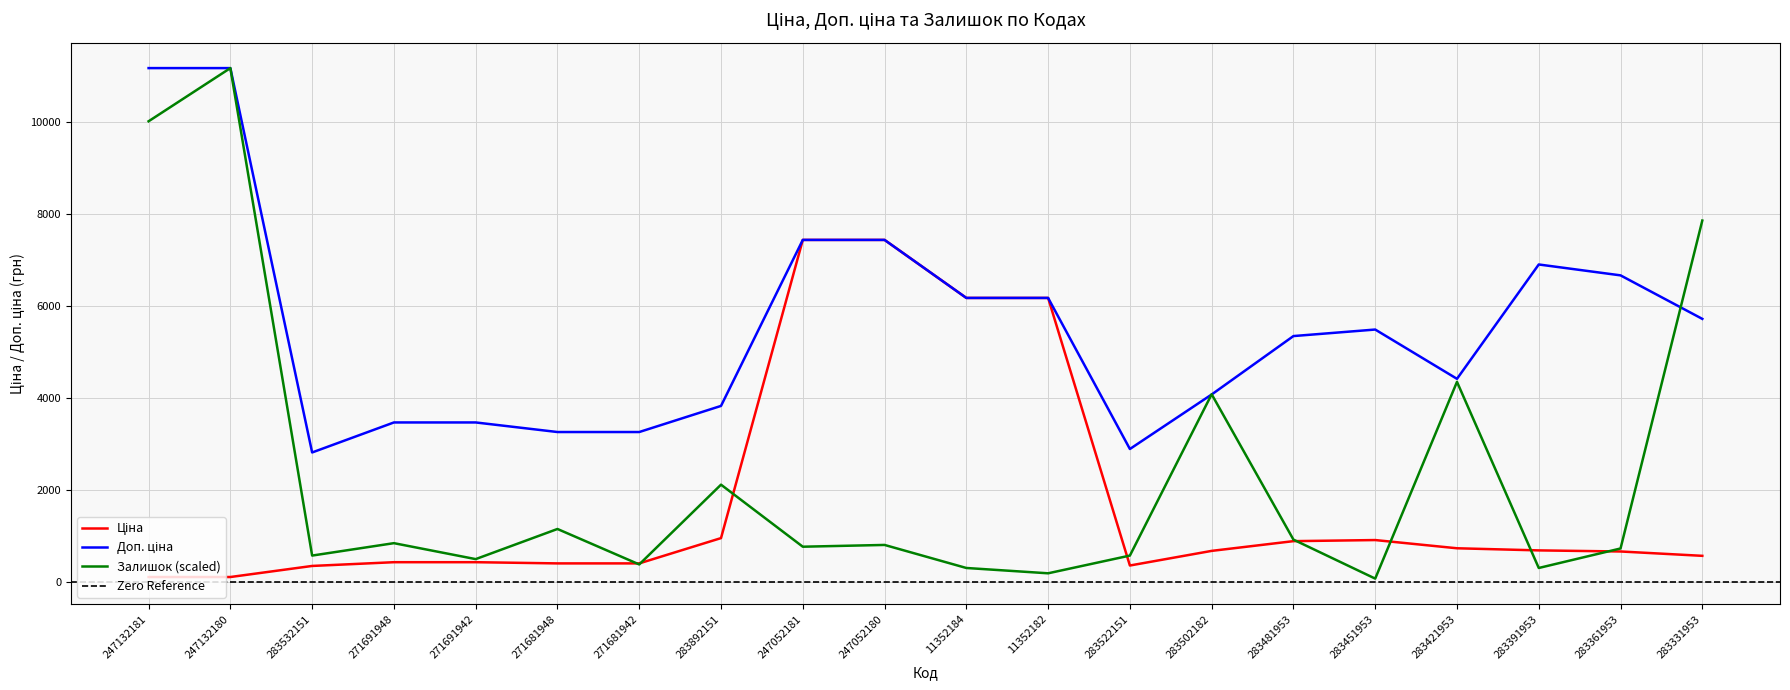

What is the average value of the Залишок series?

2390.6